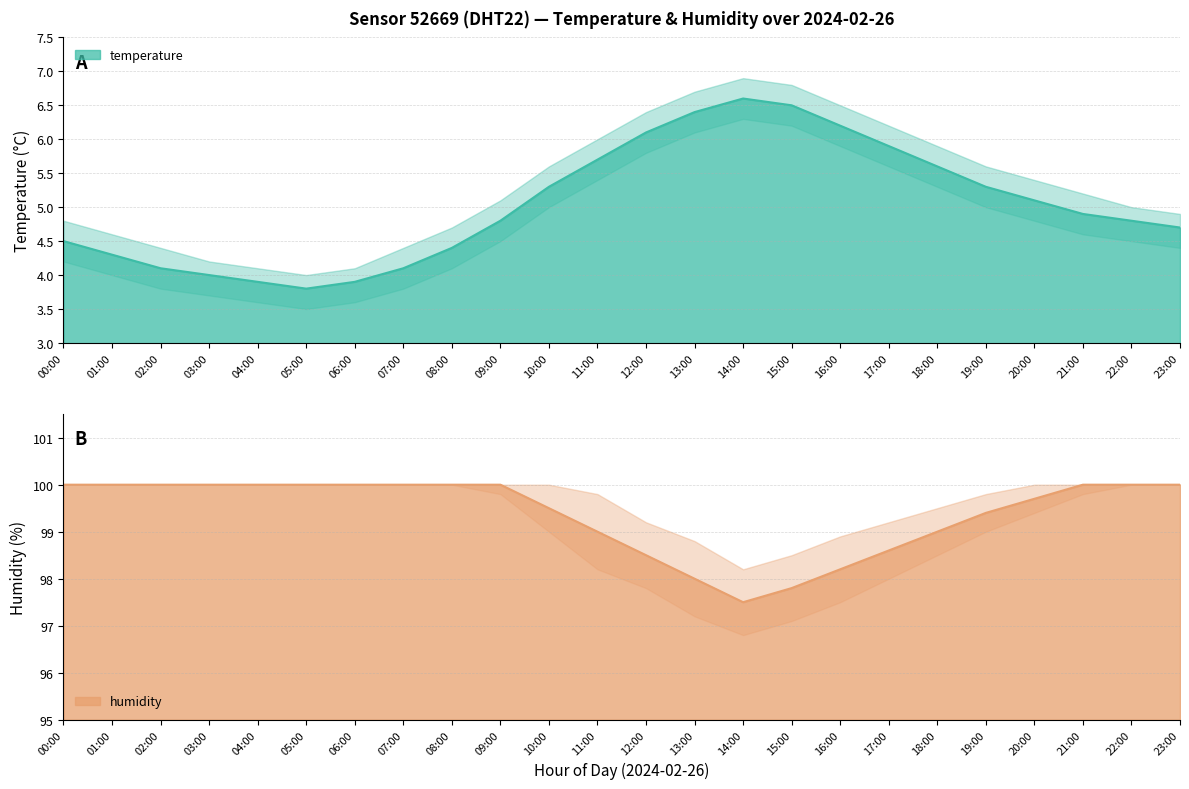

True or false: temperature_lower has more than 1 interior local peaks.

False